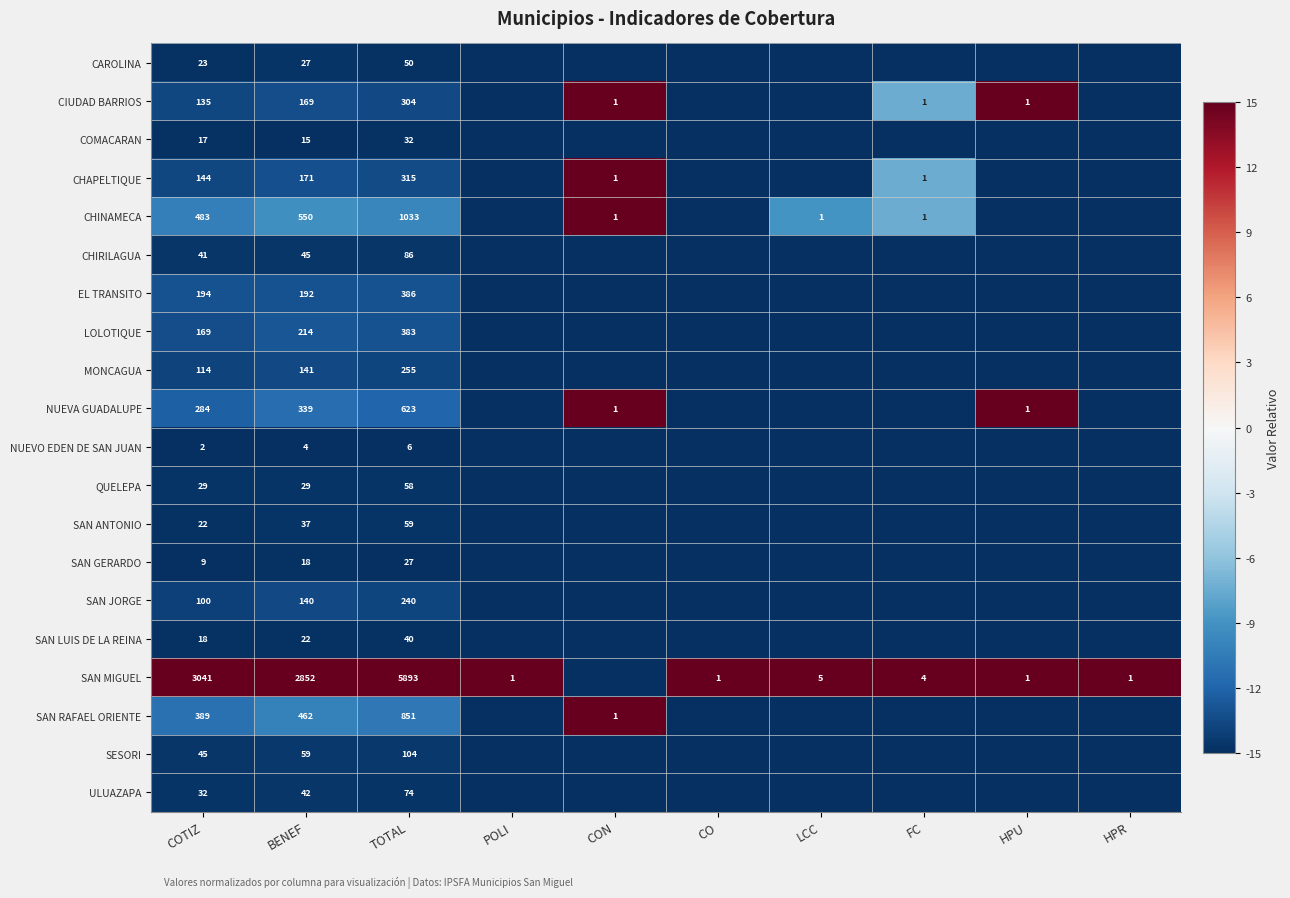

At how many categories does at least one series exceed -1?

10